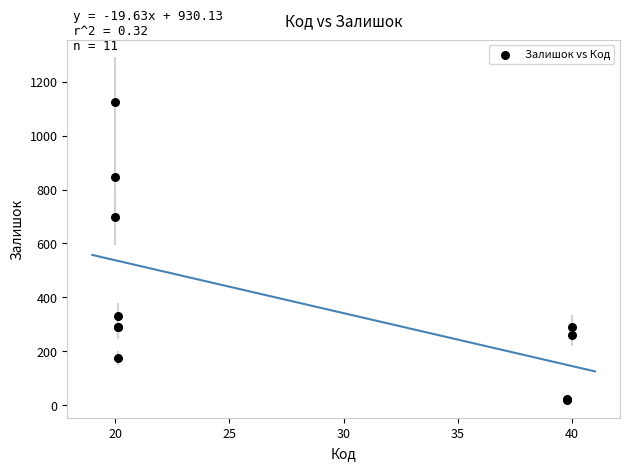

What Y value in the scatter plot is closest to 572?

698